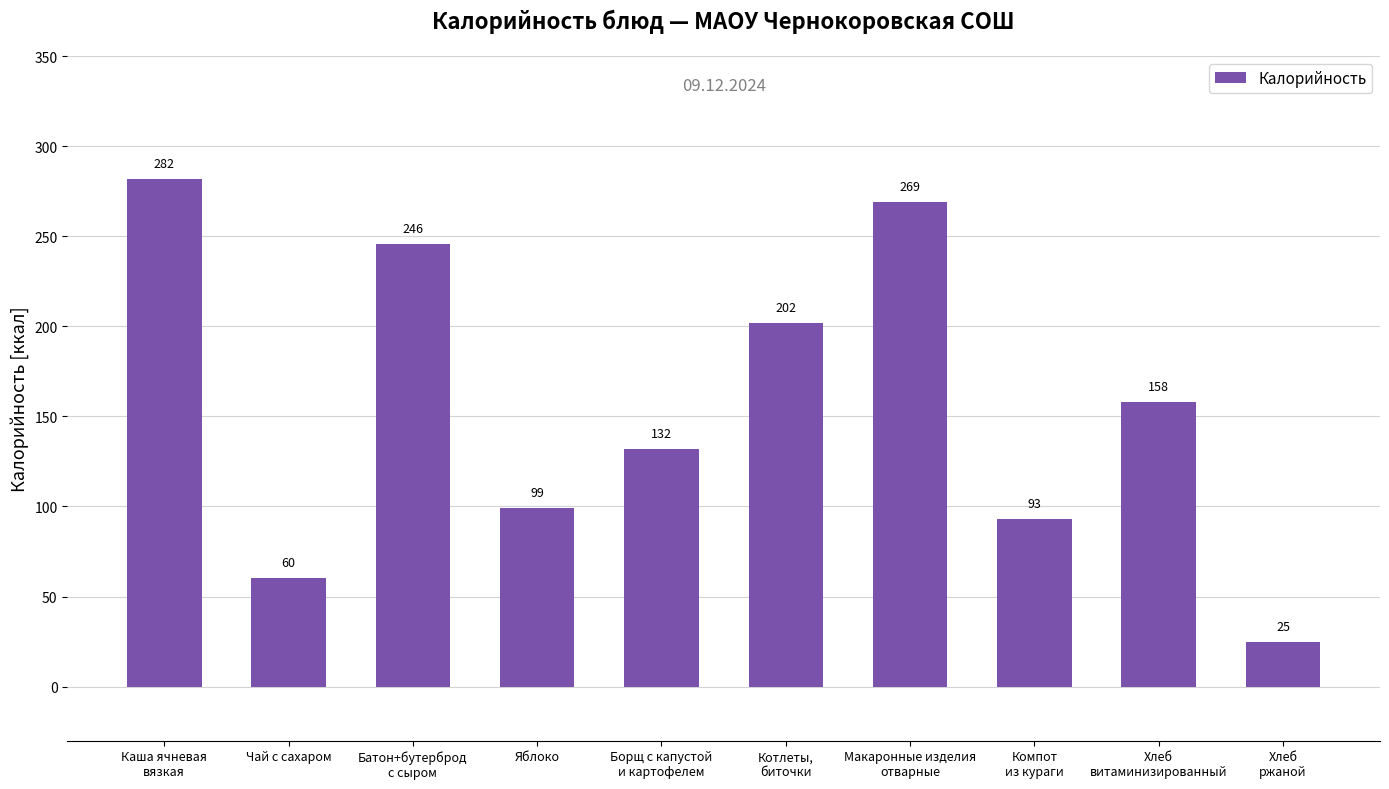

How many data points does each series have?

10